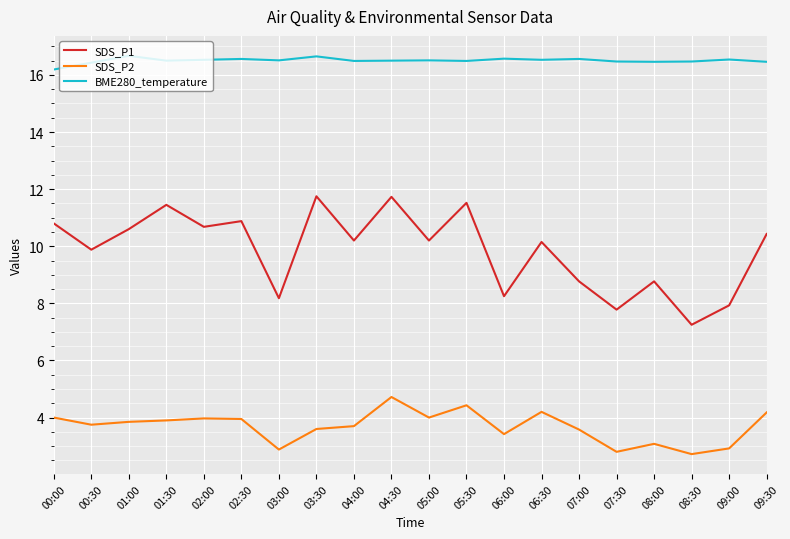

What position from the right is 02:30?

15